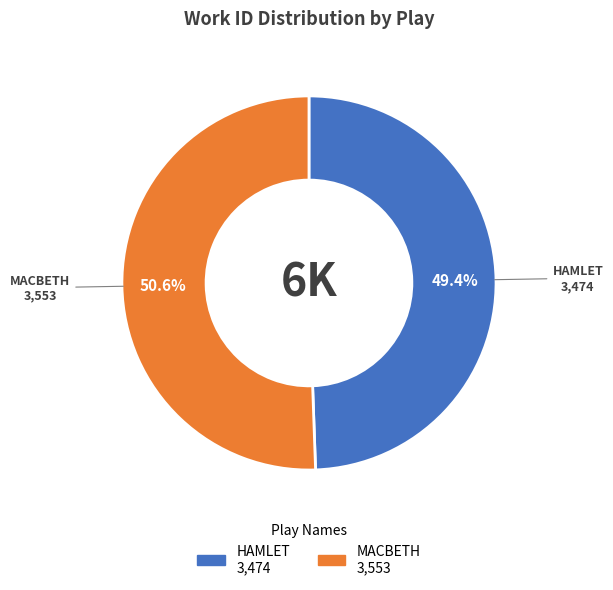

To the nearest percent, what percentage of the pie is HAMLET?

49%